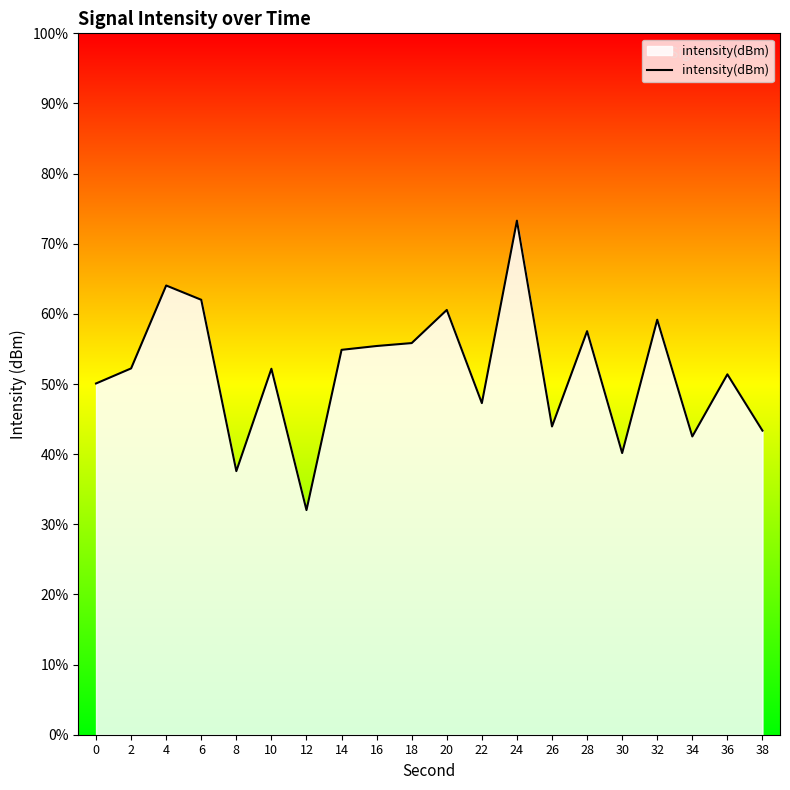

The chart shows a value of 64.0 at 4. True or false?

True